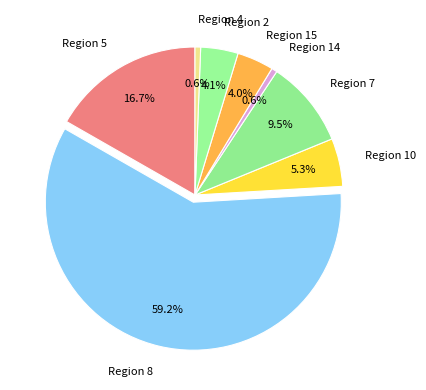

To the nearest percent, what is the average slice percentage?

12%